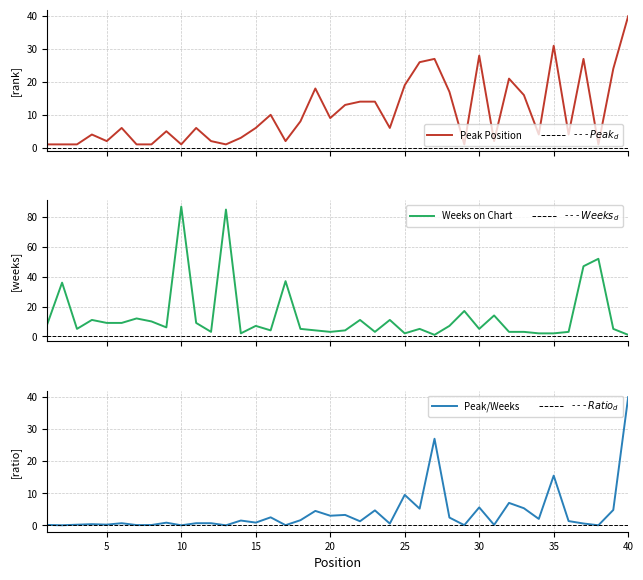

What is the value of the Weeks on Chart point at the 22nd from the left?

11